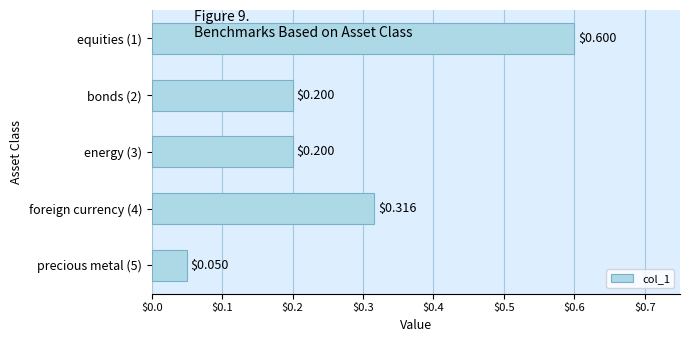

What is the maximum value shown in the chart?

0.6